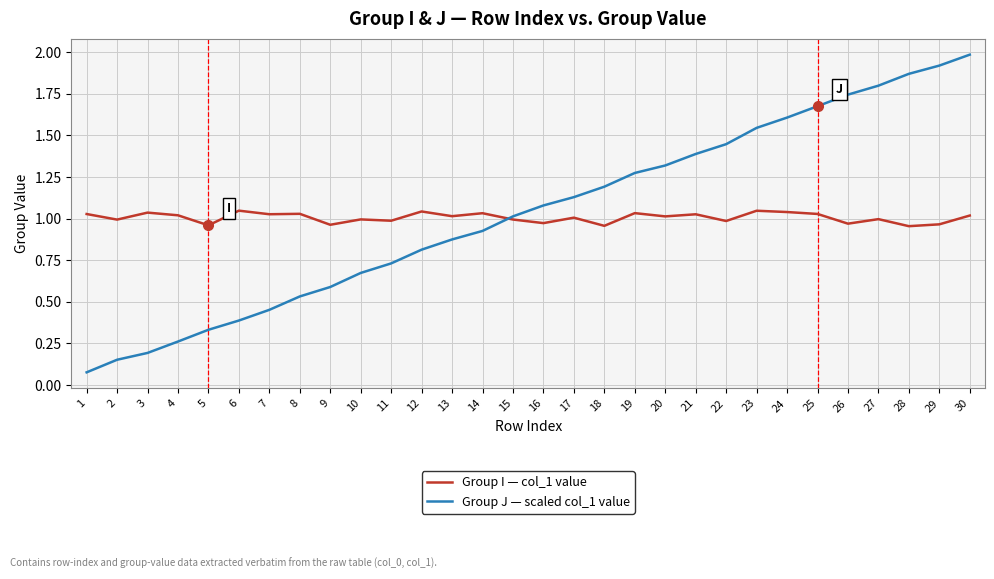

Rank the series at 24 from lowest to highest value.

Group I — col_1 value, Group J — scaled col_1 value